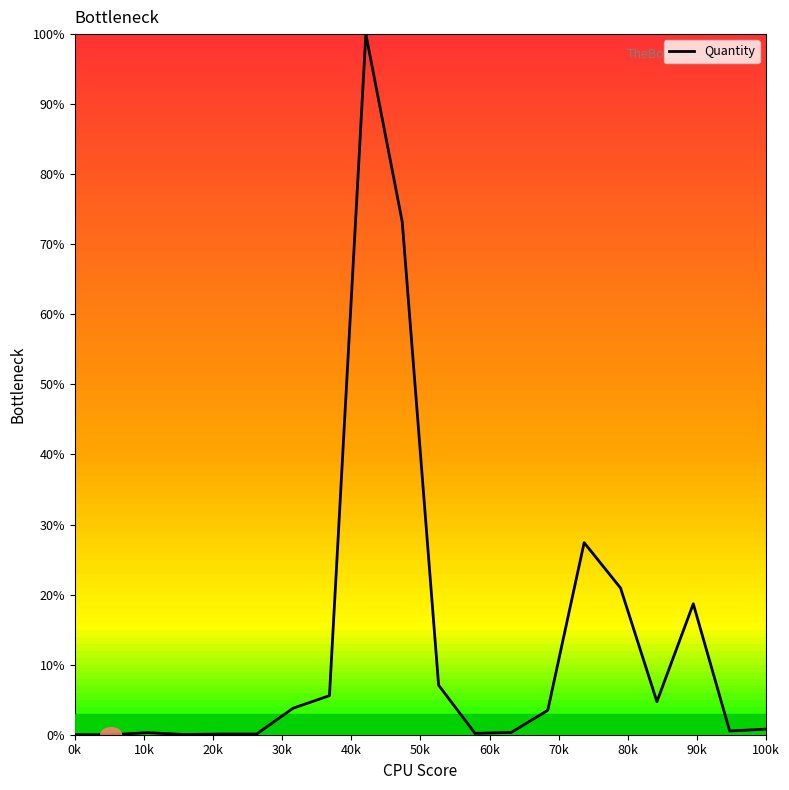

What is the difference between the maximum and minimum values?

100.0